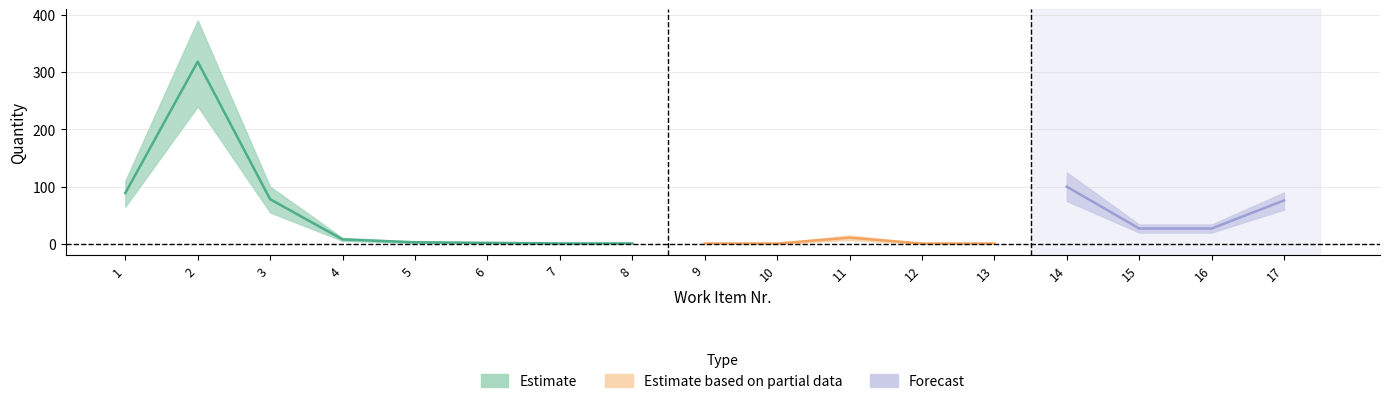

Which series changed the most between 12 and 15?

Forecast